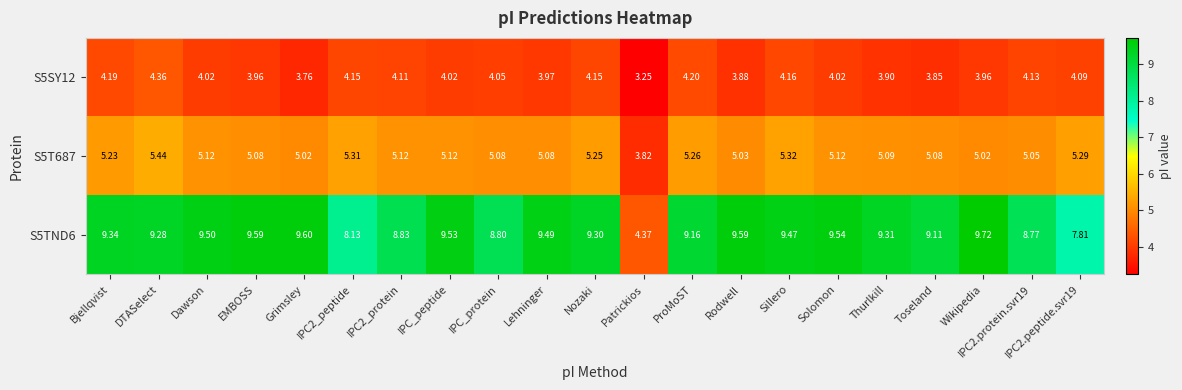

How many values in the S5TND6 series exceed 9?

15